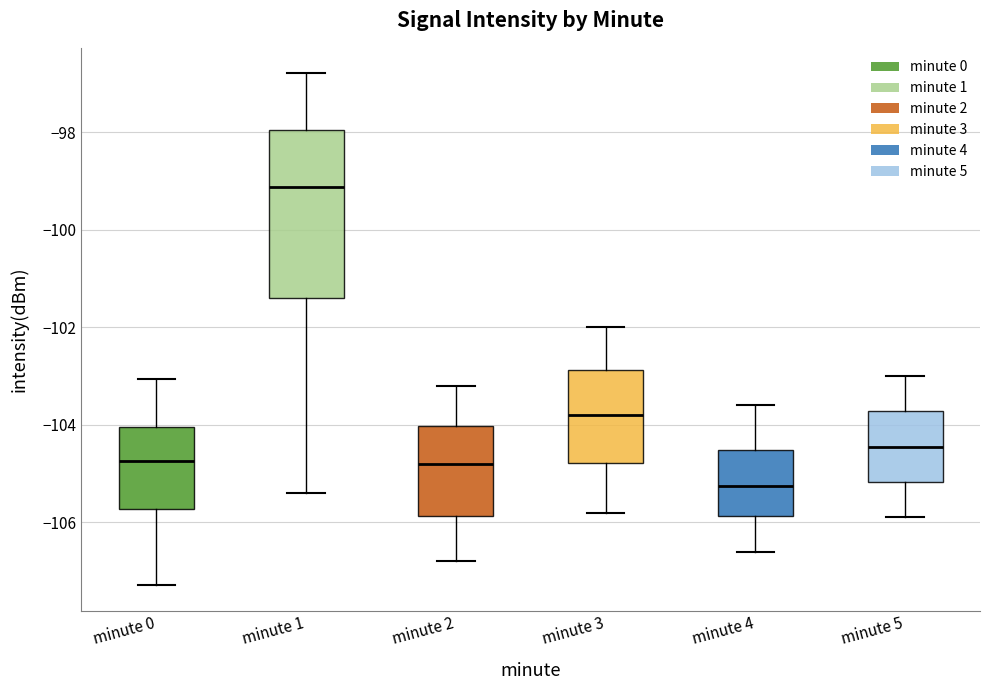

Where does the lower whisker of the box for minute 0 end on the y-axis? The values are not printed on the chart, so give them approximately, as read against the axis.

-107.2